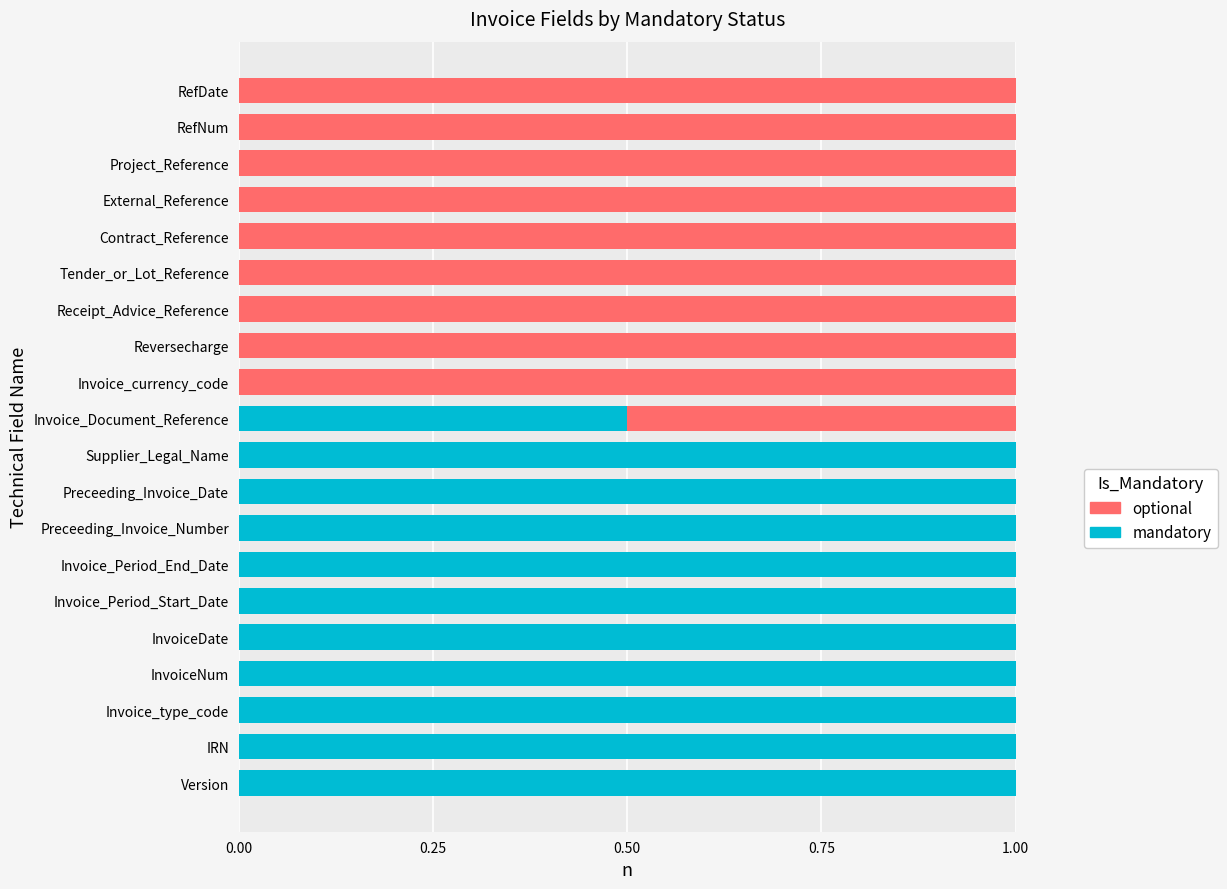

How many bars are there in each group?

2